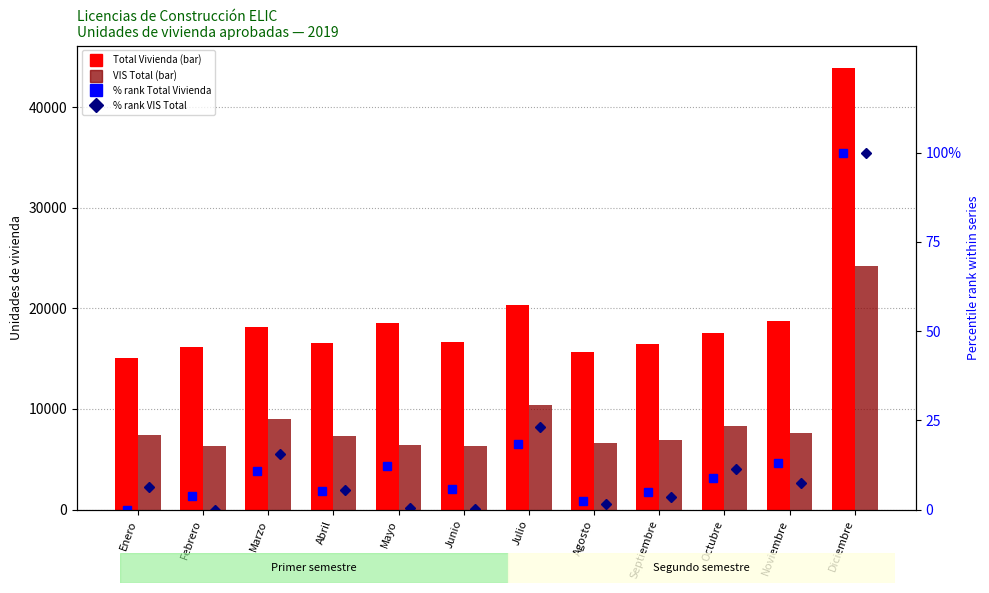

At how many categories does at least one series exceed 10461?

12